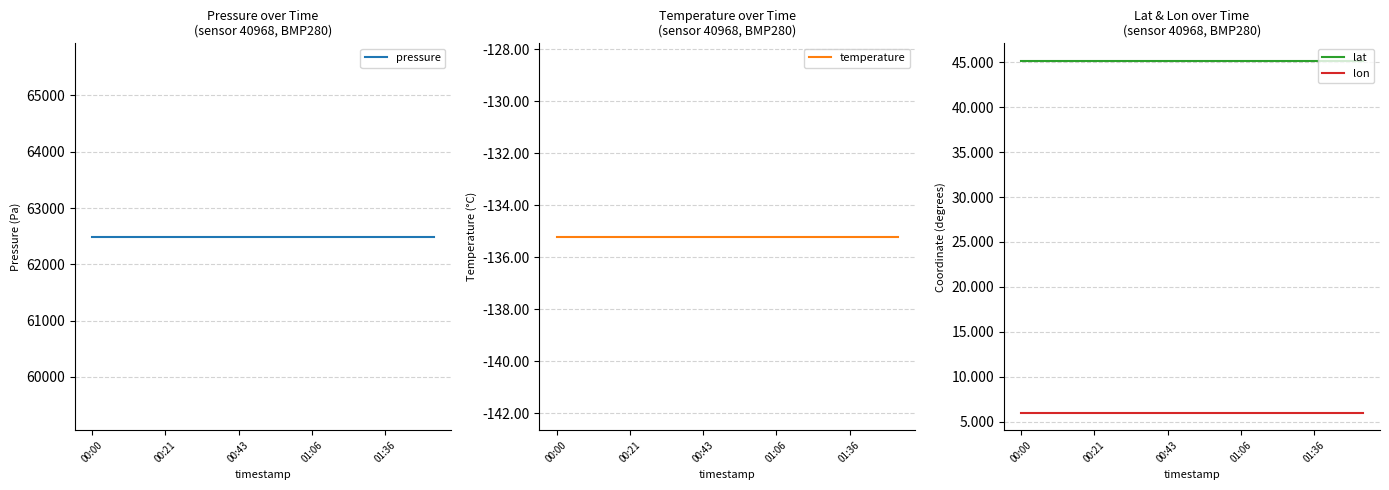

True or false: lat and temperature intersect in this chart.

False